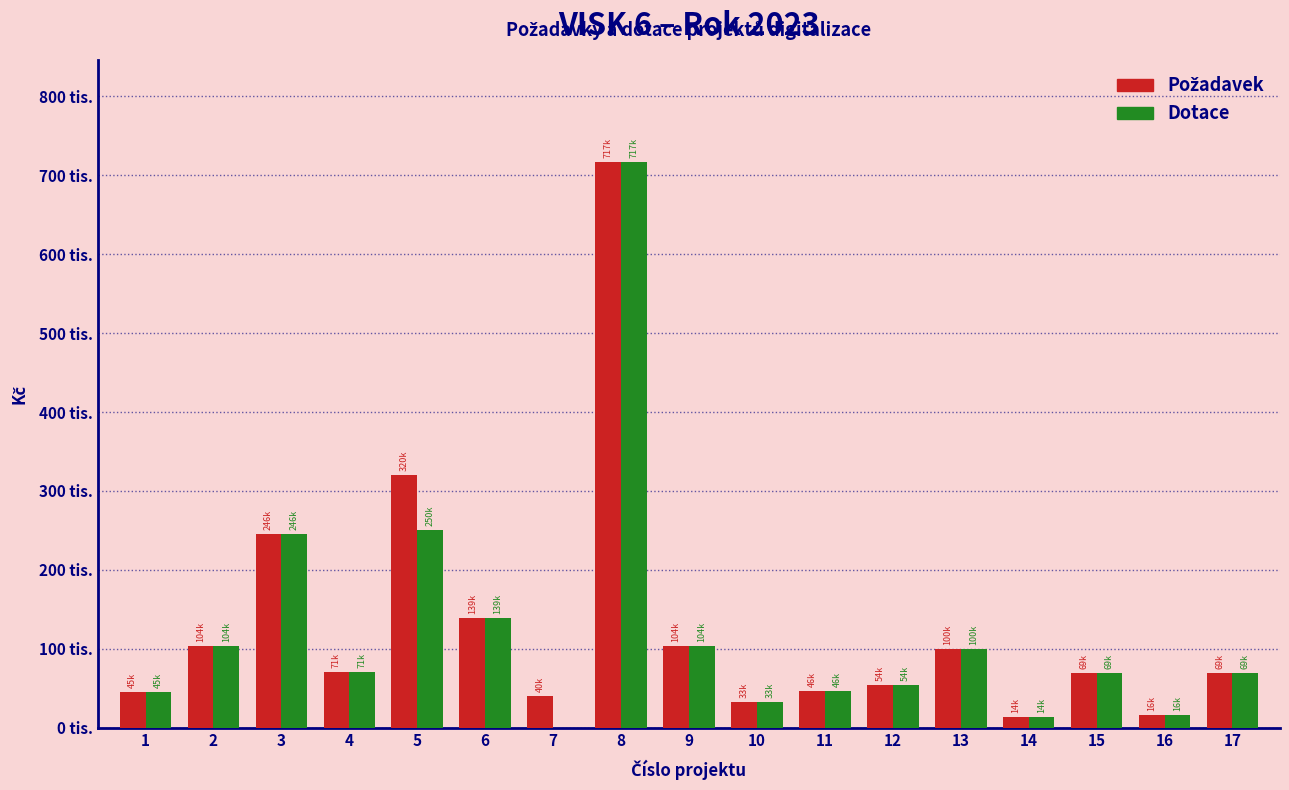

Does the chart contain stacked bars?

No